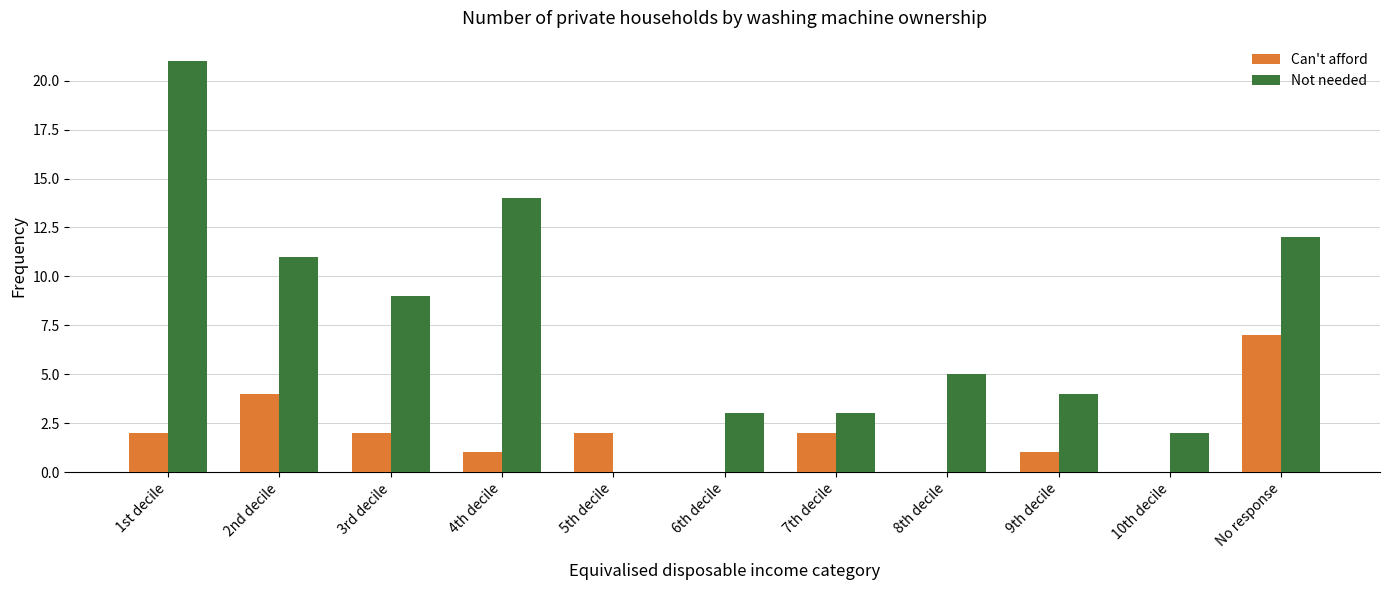

The Can't afford series shows 3 at 3rd decile. True or false?

False